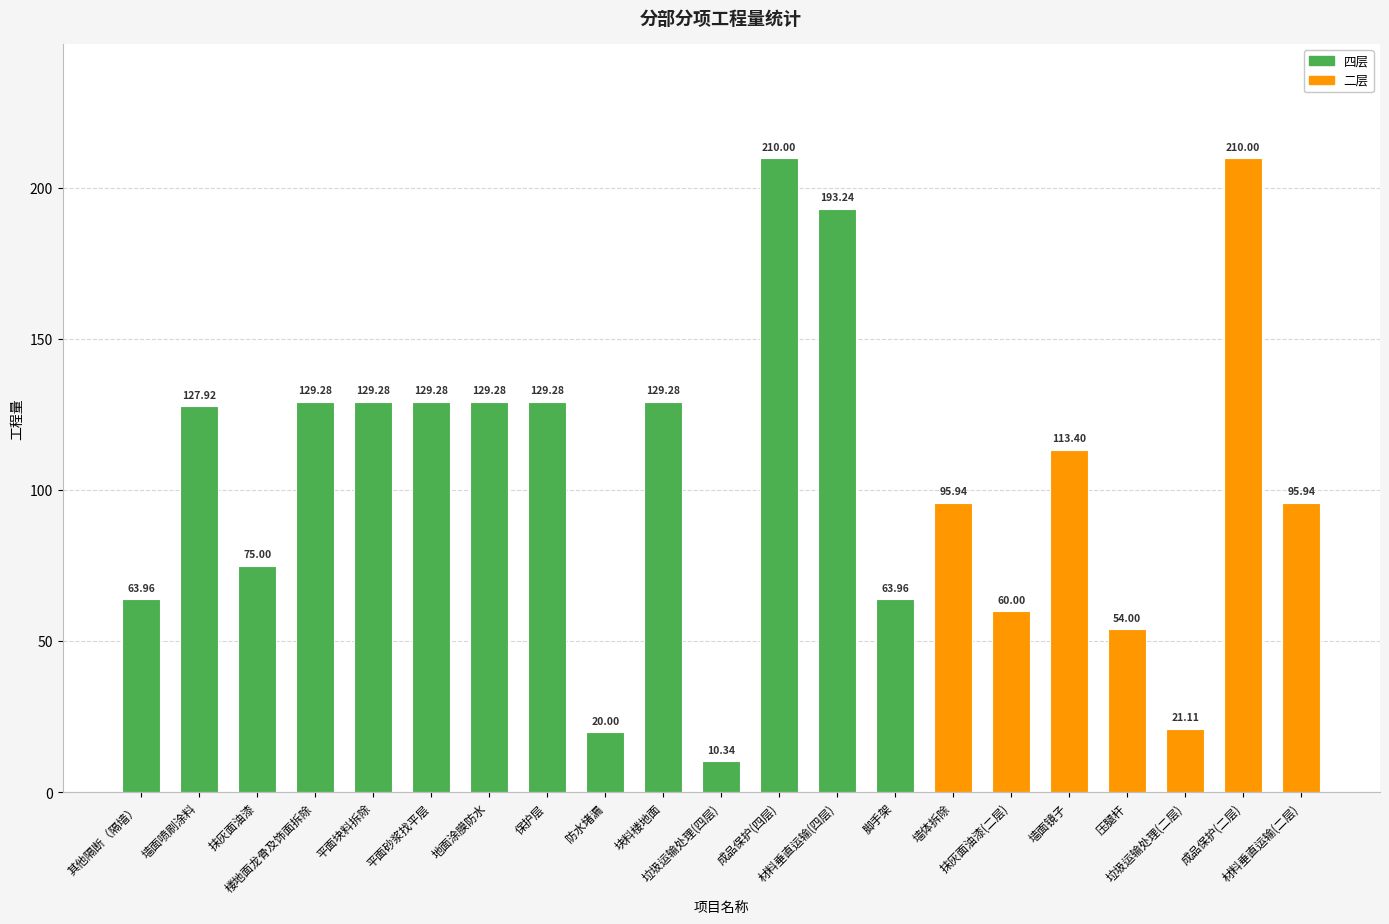

What is the ratio of the value at 成品保护(二层) to the value at 墙面喷刷涂料?

1.6